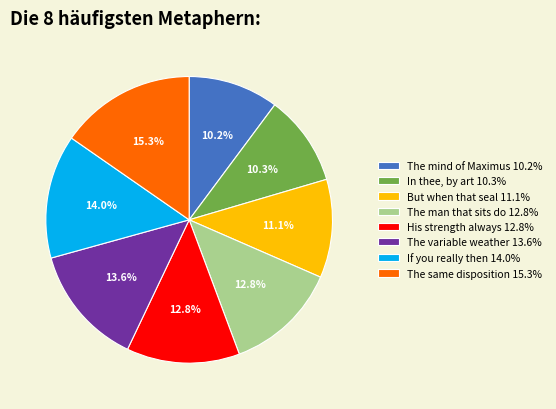

Is there a majority slice in this chart?

No